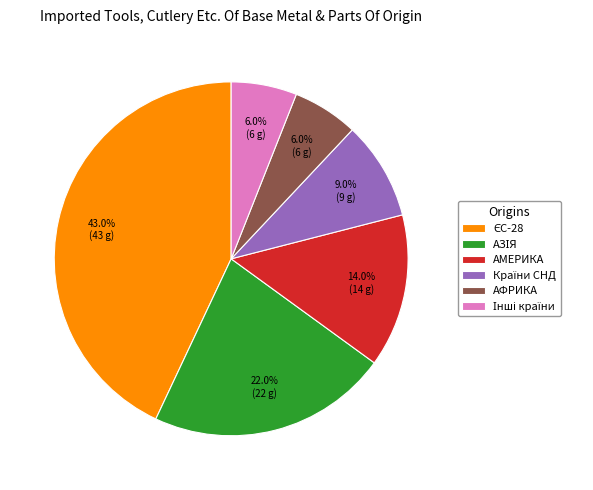

Does any single category account for the majority?

No